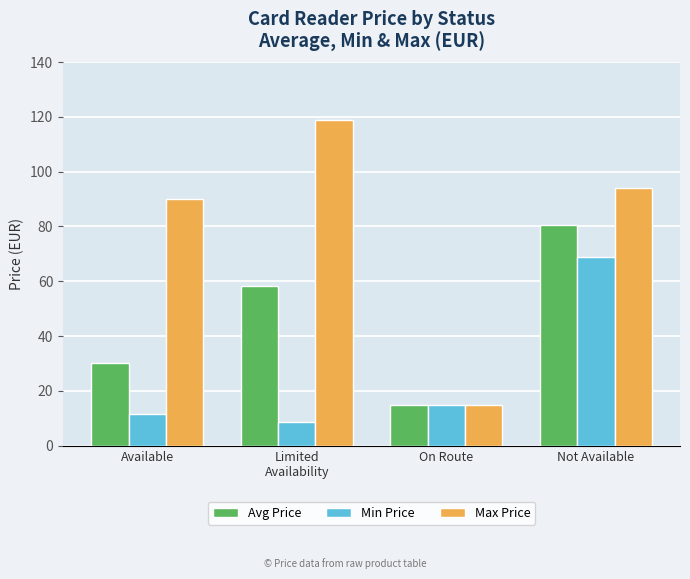

Where does the Min Price series first go above 14?

On Route